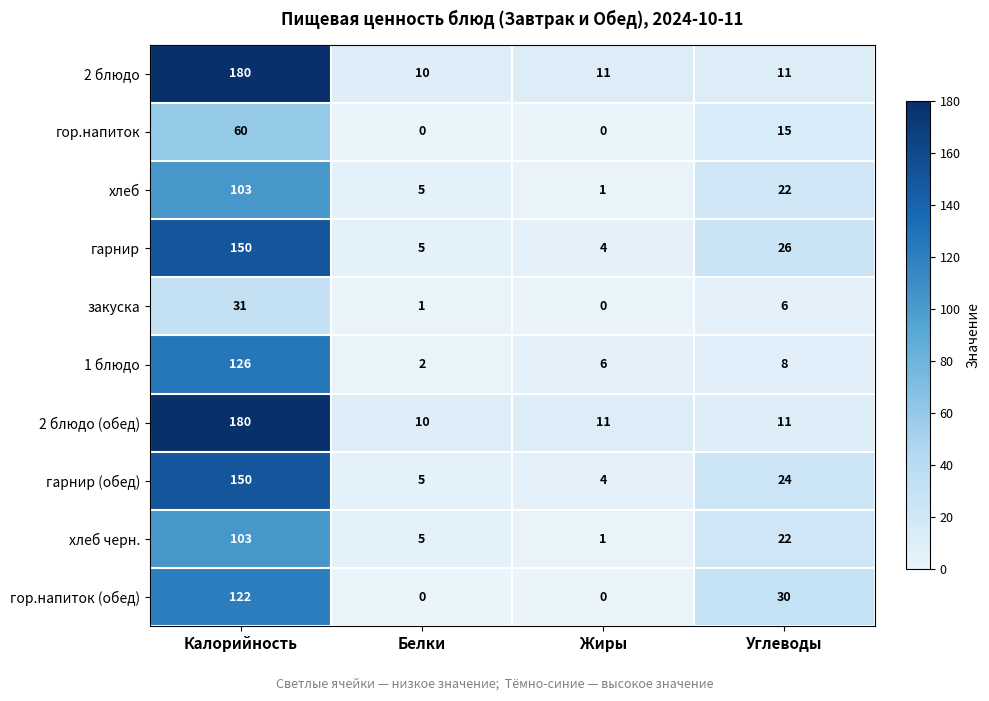

How many categories are shown in the chart?

4